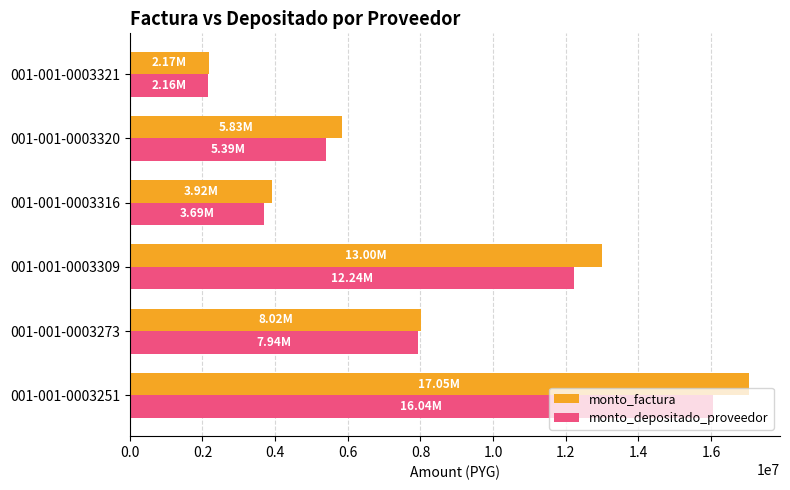

Which series changed the most between 001-001-0003251 and 001-001-0003316?

monto_factura